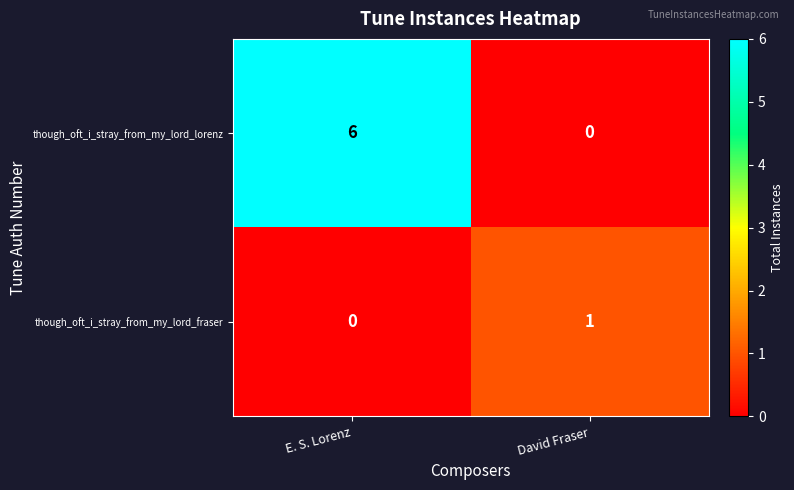

What is the difference between the though_oft_i_stray_from_my_lord_lorenz values at E. S. Lorenz and David Fraser?

6